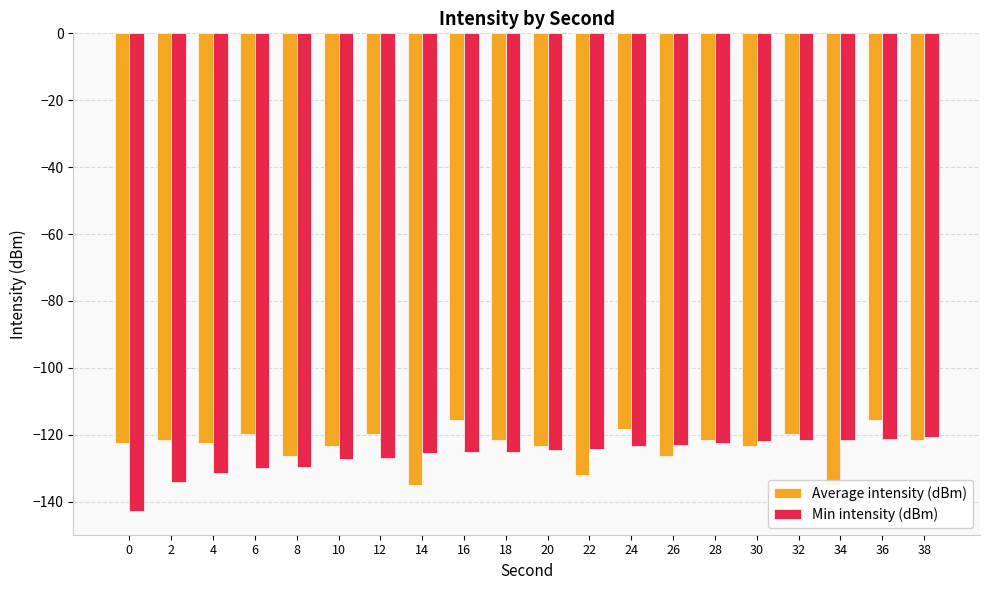

How many series are shown in this chart?

2